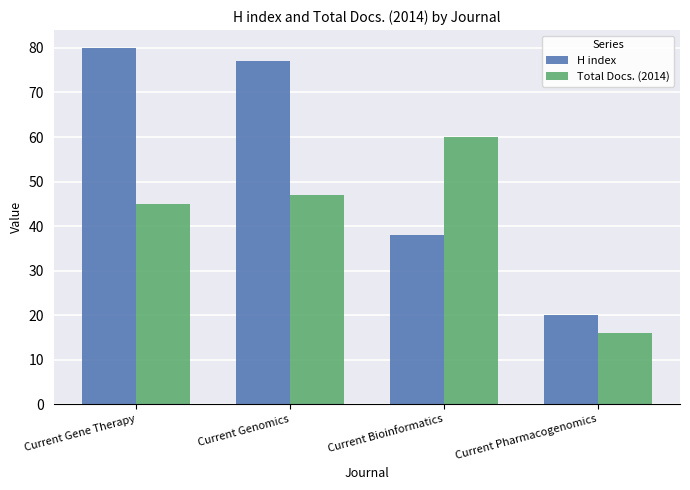

What position from the left is Current Pharmacogenomics?

4